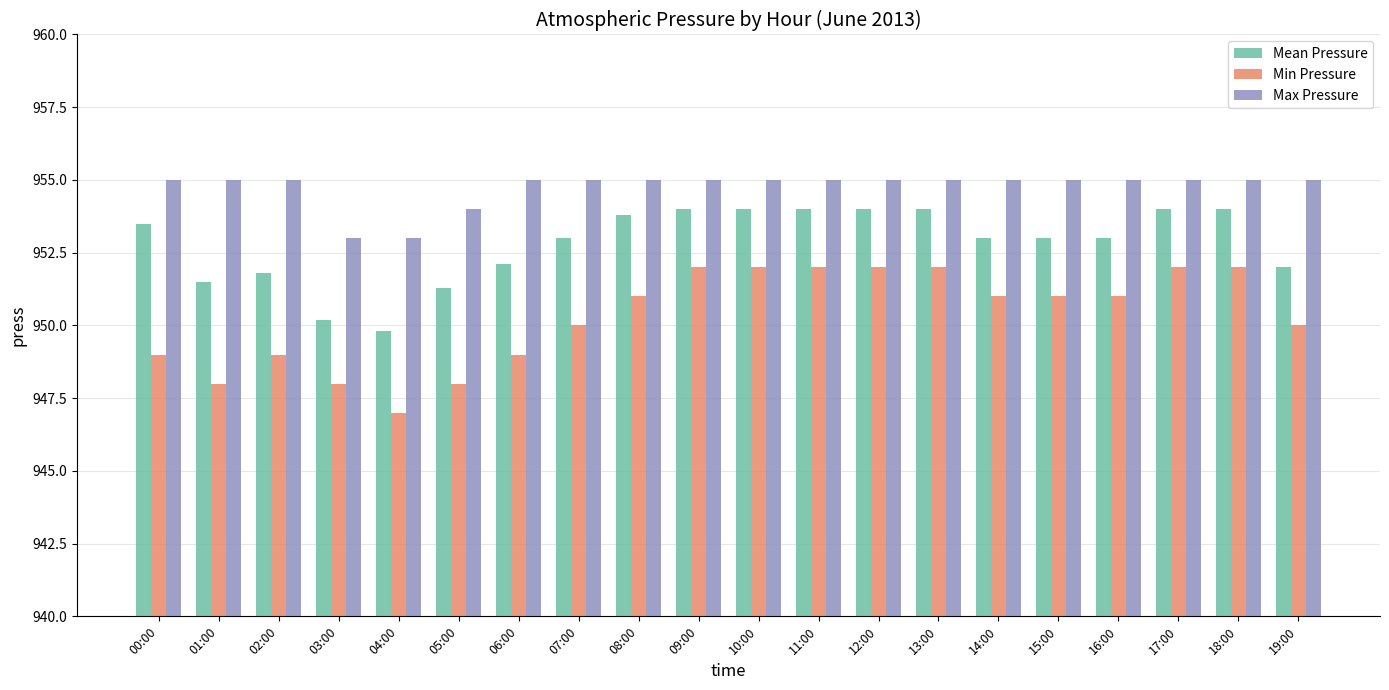

Which series has the widest spread of values?

Min Pressure